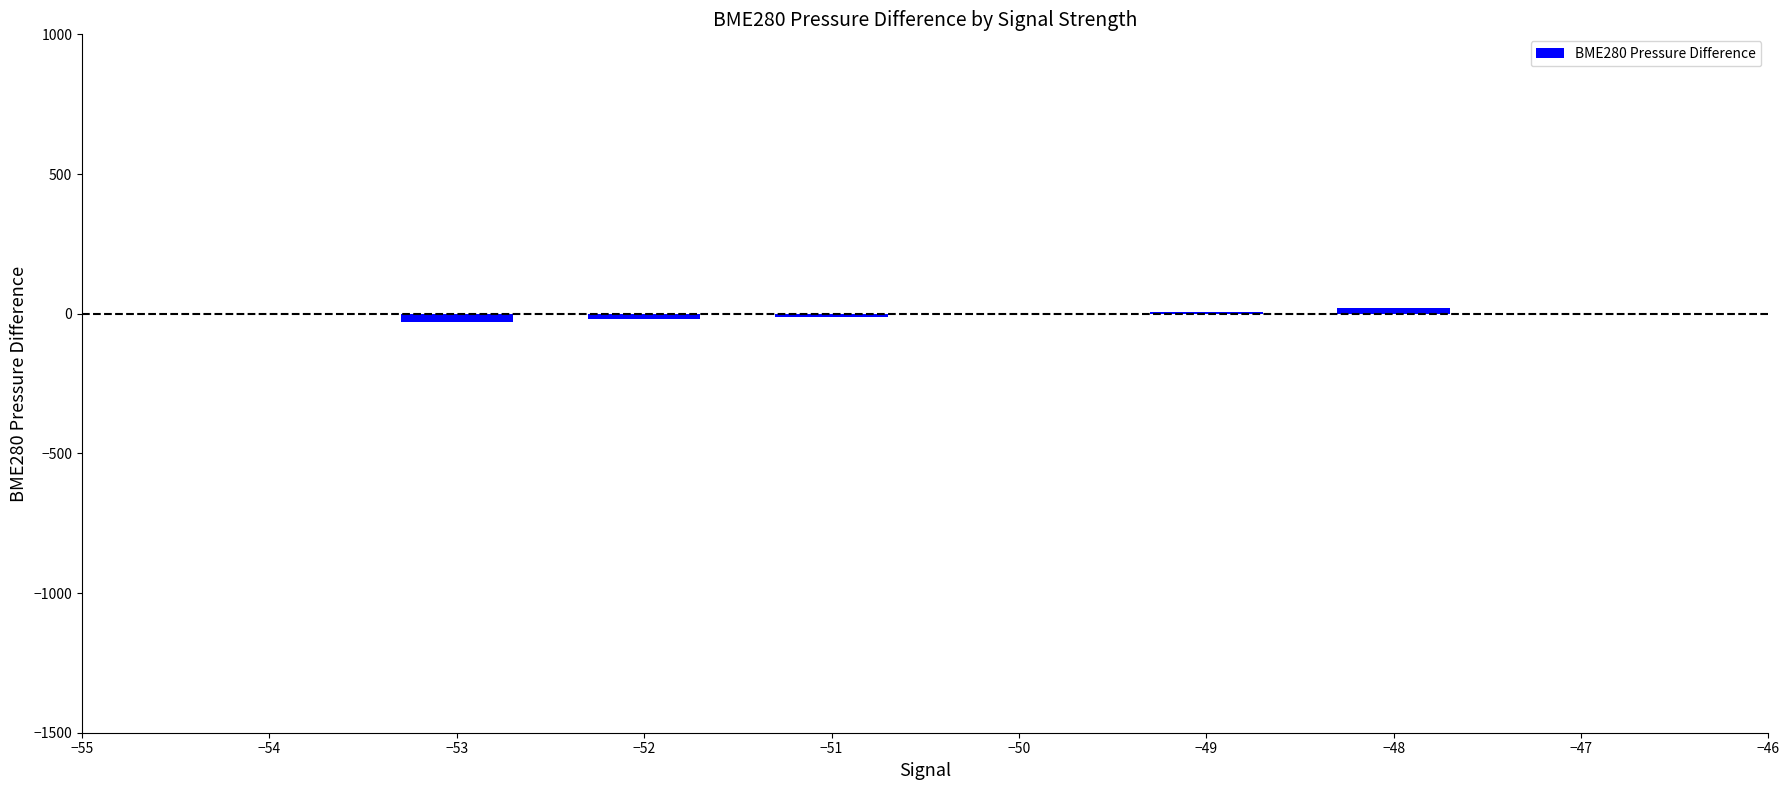

The chart shows a value of 0.2 at −50. True or false?

True